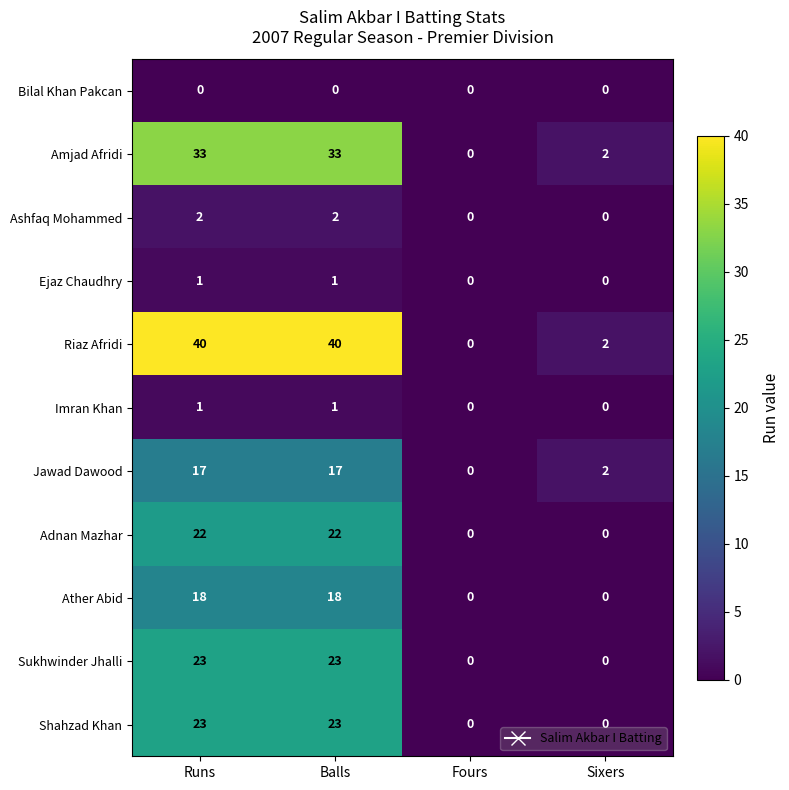

Which series has the widest spread of values?

Riaz Afridi